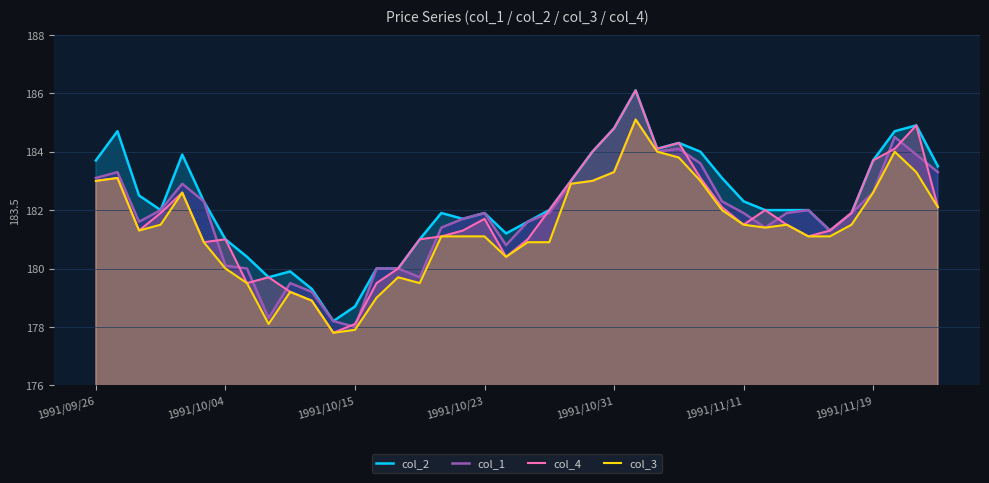

Which series has the largest total across all categories?

col_2